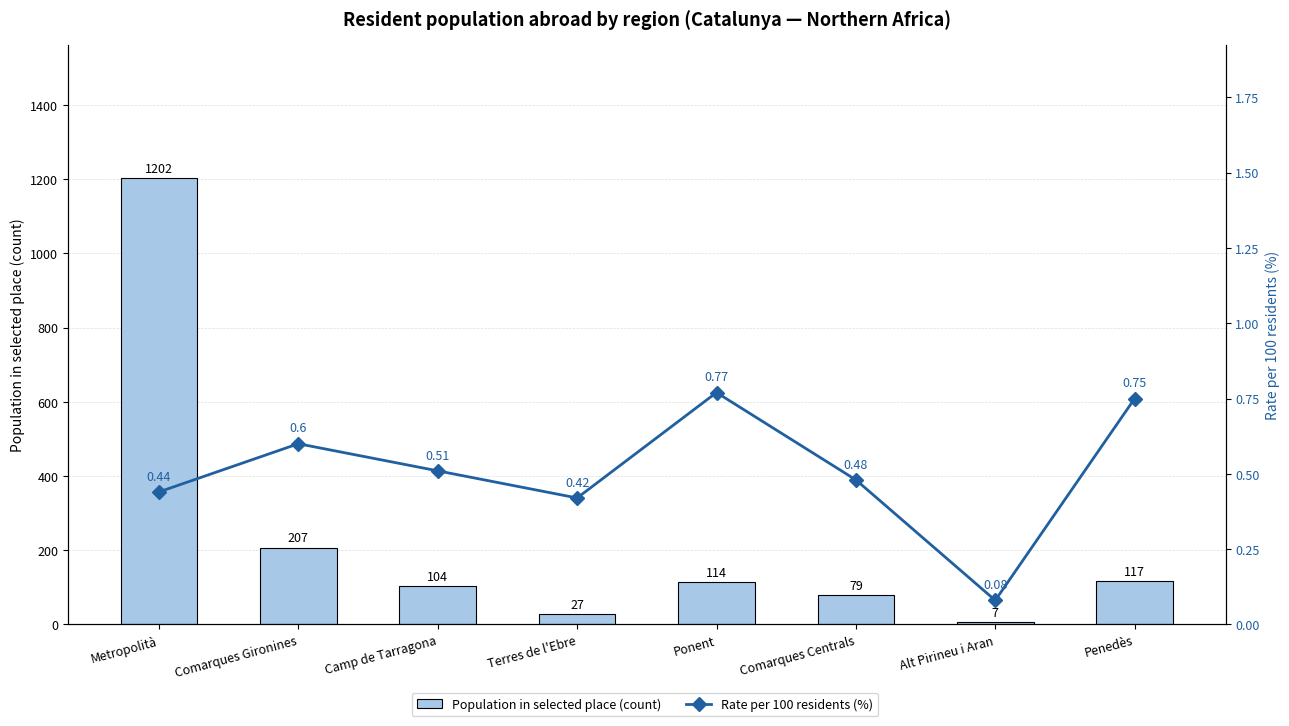

What is the maximum value shown in the chart?

1202.0